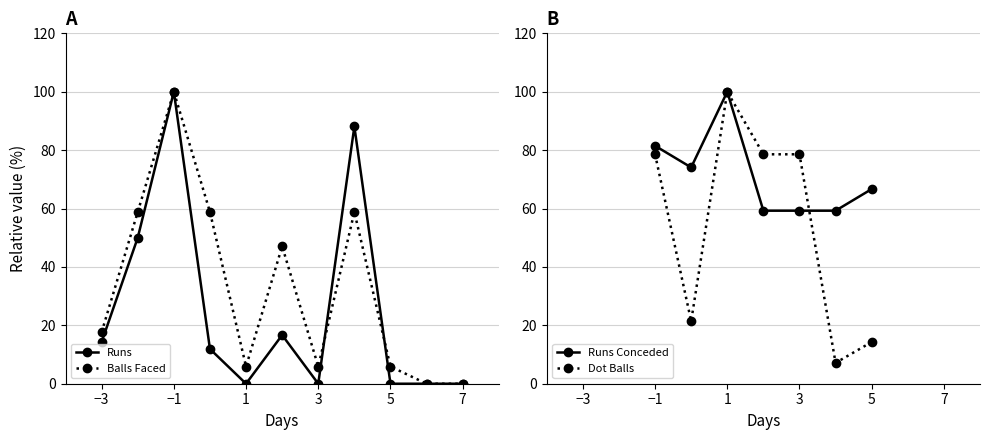

The value of Runs at −3 is 20.0. True or false?

False